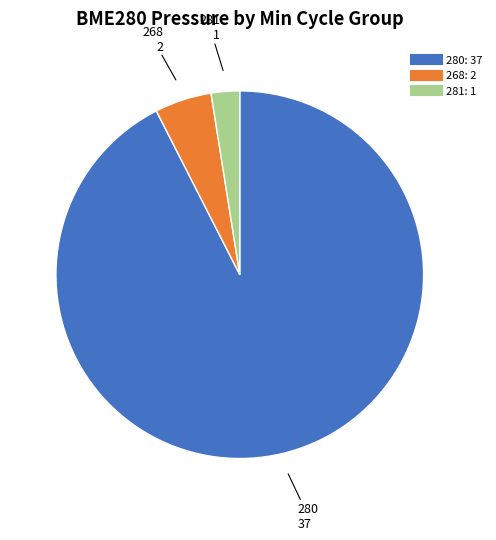

Is there a majority slice in this chart?

Yes